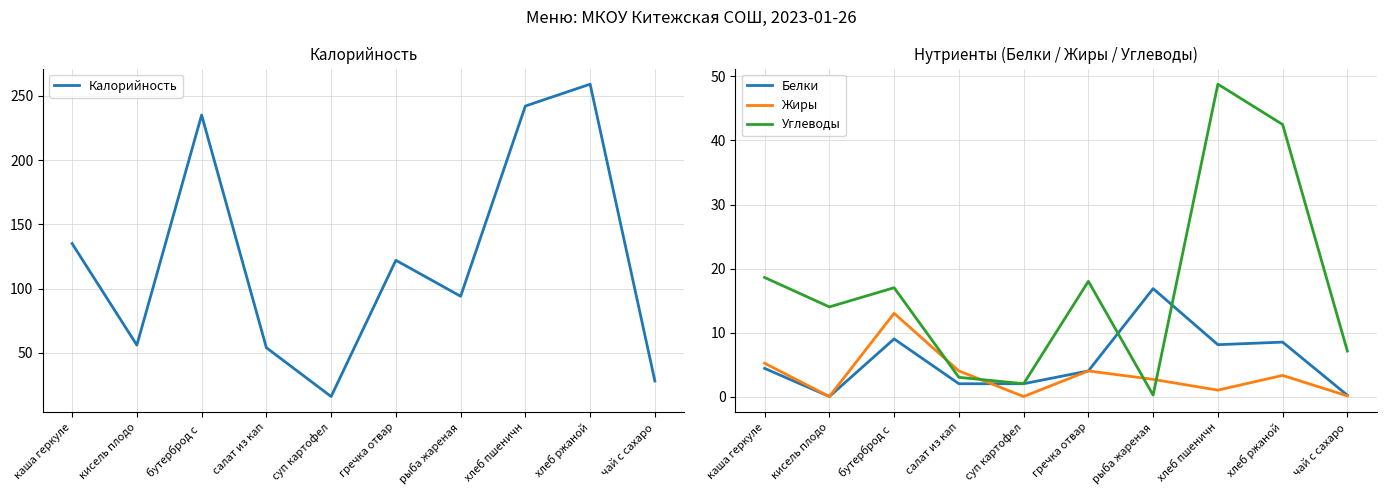

True or false: Углеводы has a value of 18.0 at гречка отвар.

True